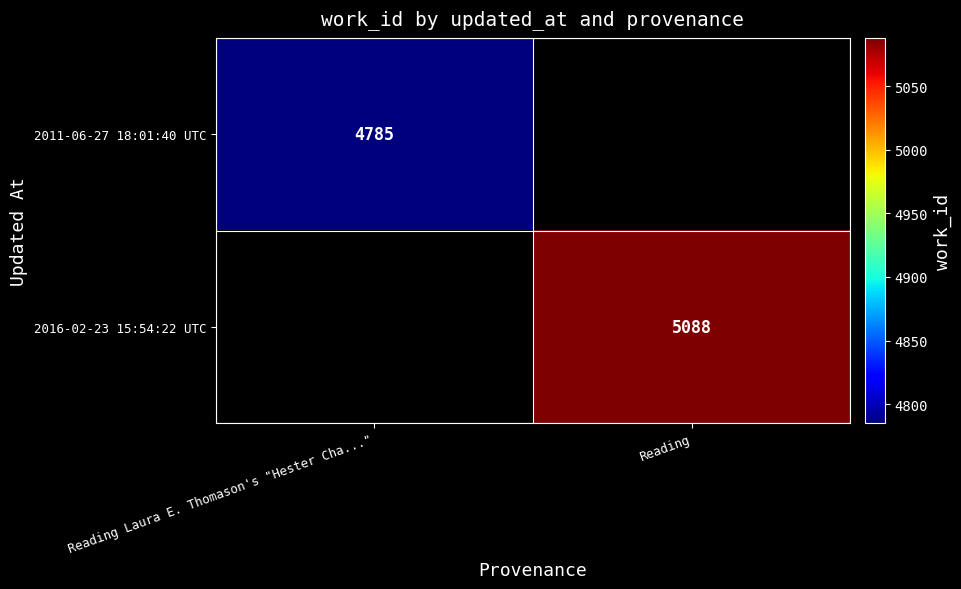

True or false: 2011-06-27 18:01:40 UTC has a value of 7019 at Reading Laura E. Thomason's "Hester Cha...".

False